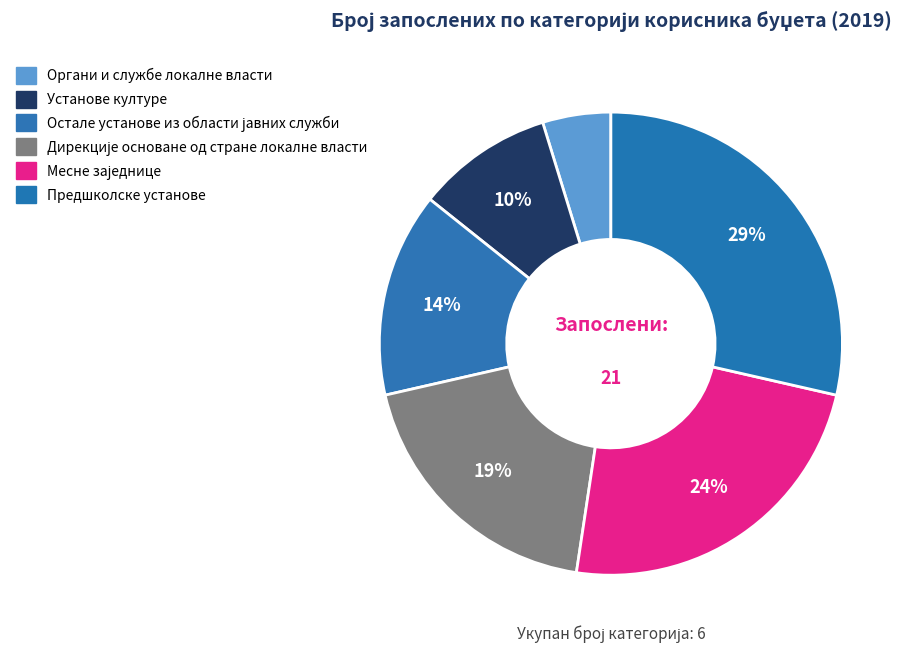

To the nearest percent, what is the difference between the Установе културе and Месне заједнице slice percentages?

14%